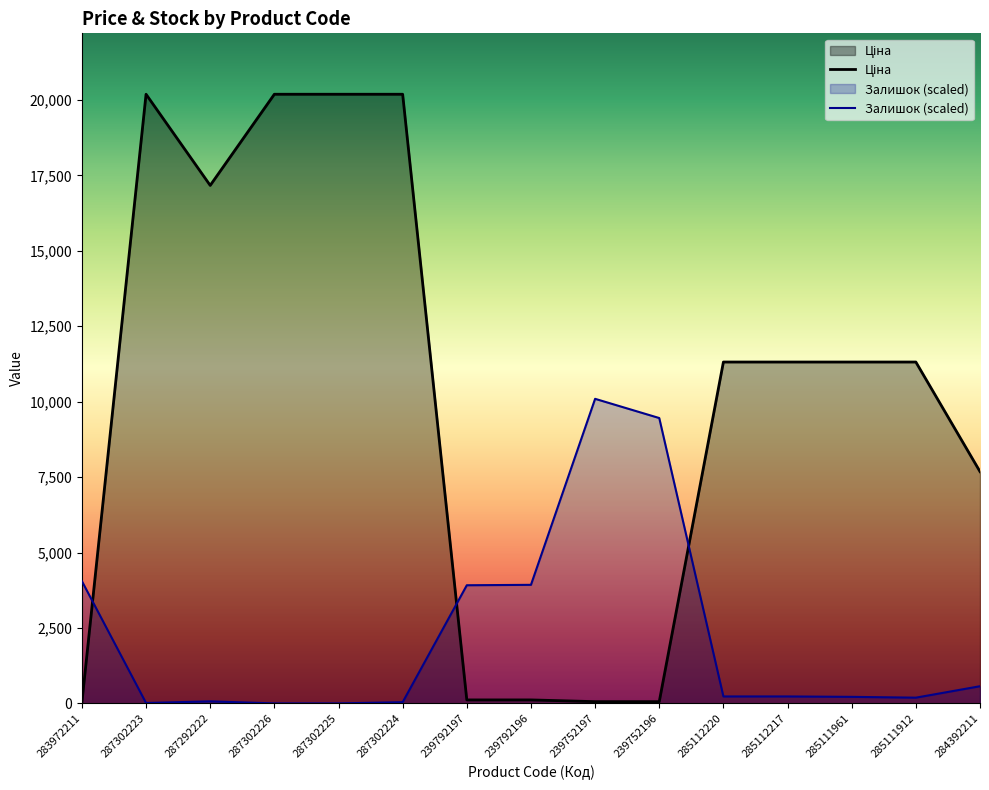

At how many categories does at least one series exceed 17768?

4